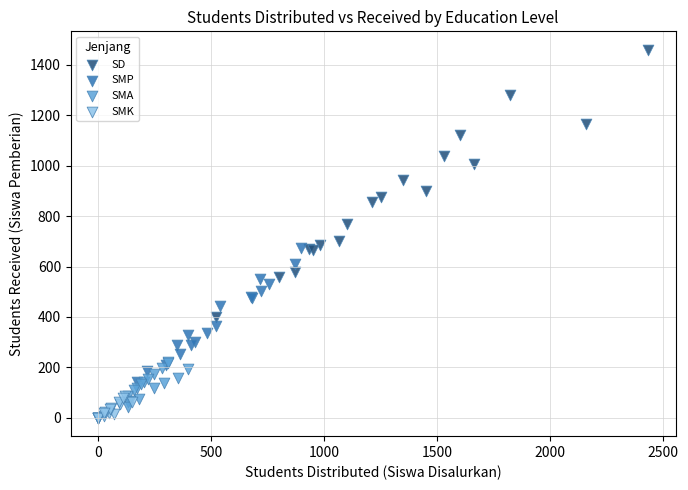

Which series contains the highest Y value?

SD